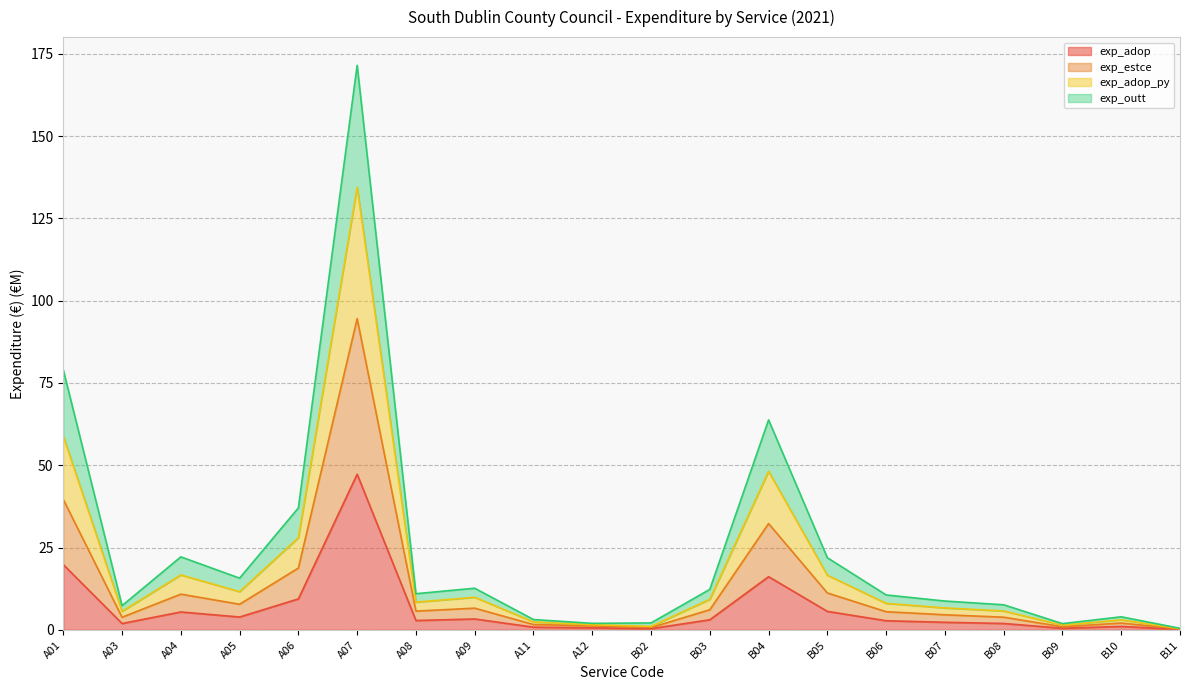

At which category is the sum across all series the highest?

A07